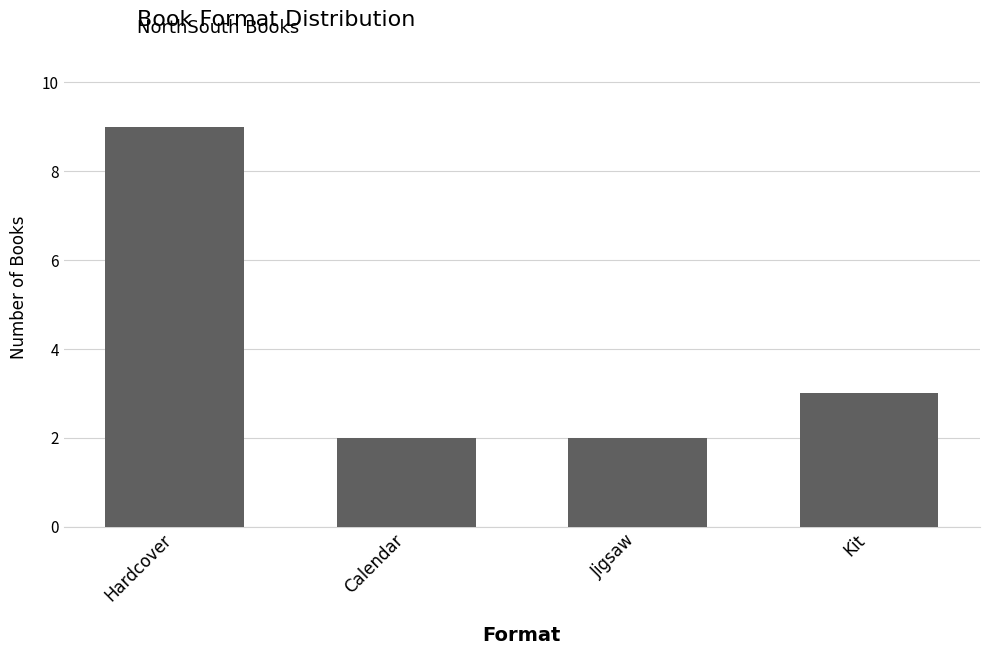

Reading left to right, transcribe all the data shown in this chart.

9	2	2	3